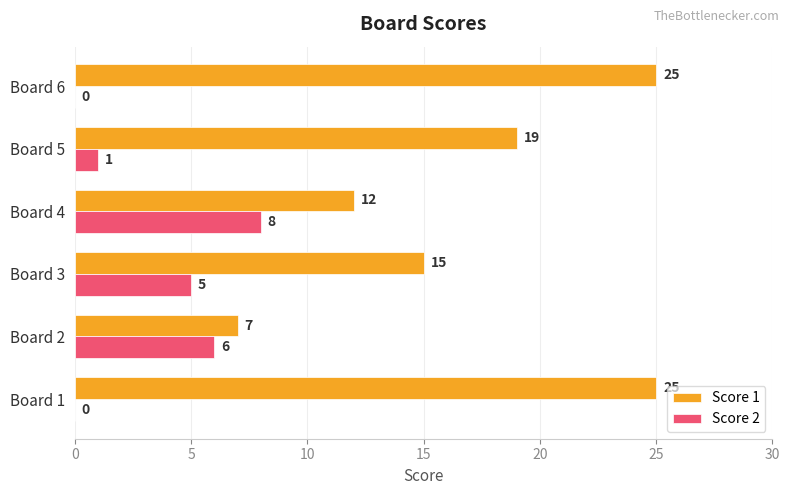

What is the sum of all Score 1 values?

103